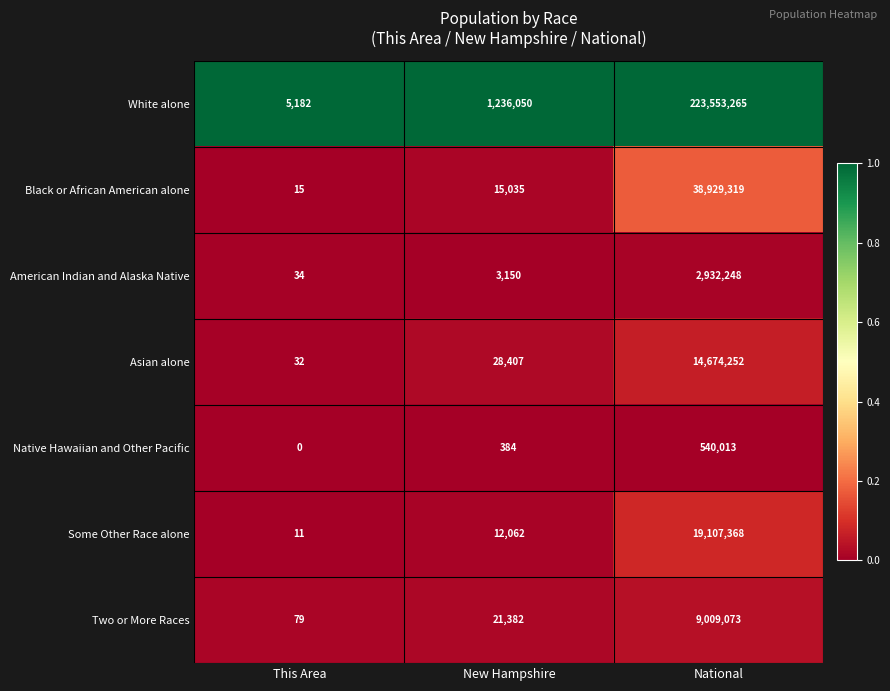

True or false: Asian alone has a value of 13674 at New Hampshire.

False